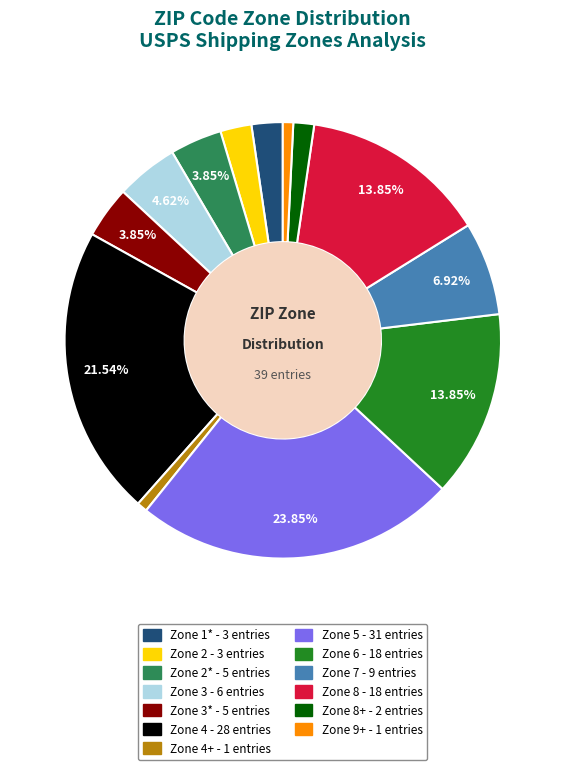

Is there a majority slice in this chart?

No